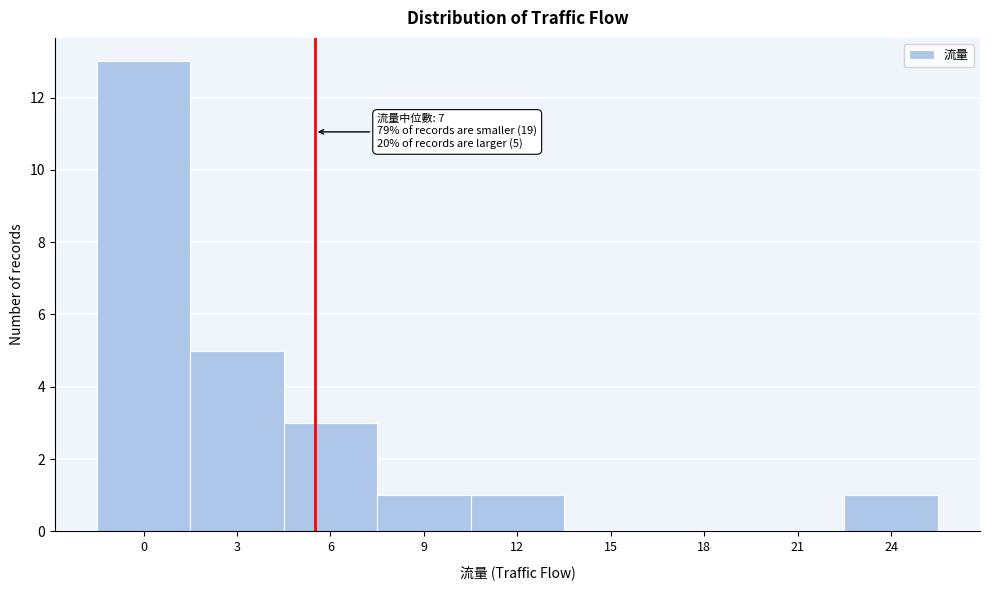

Reading left to right, what are all the values shown in this chart?

0=13	3=5	6=3	9=1	12=1	15=0	18=0	21=0	24=1